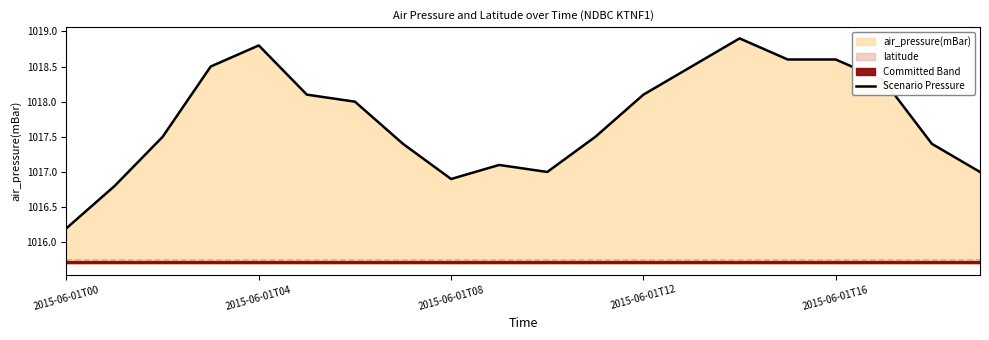

What is the ratio of the value at 8 to the value at 17?

1.0